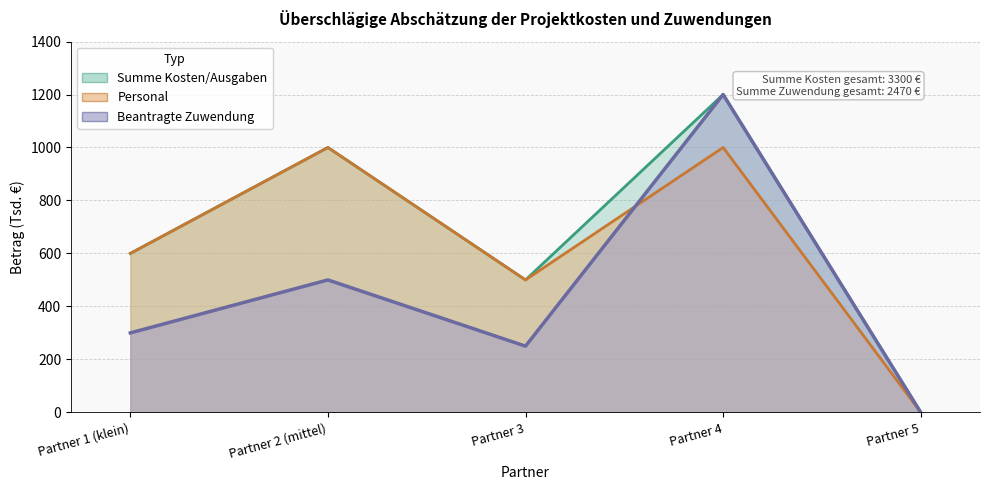

Where is Beantragte Zuwendung nearest to the value 600?

Partner 2 (mittel)